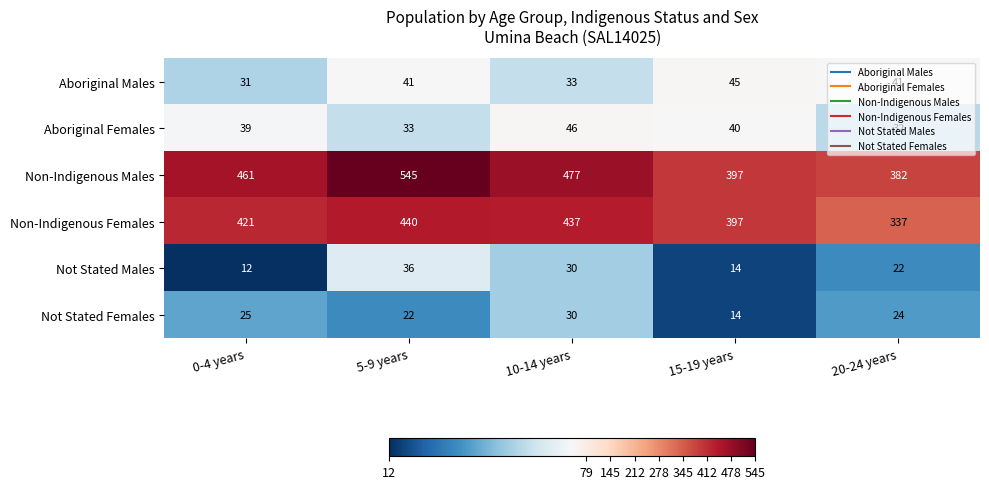

The value of Not Stated Females at 20-24 years is 38. True or false?

False